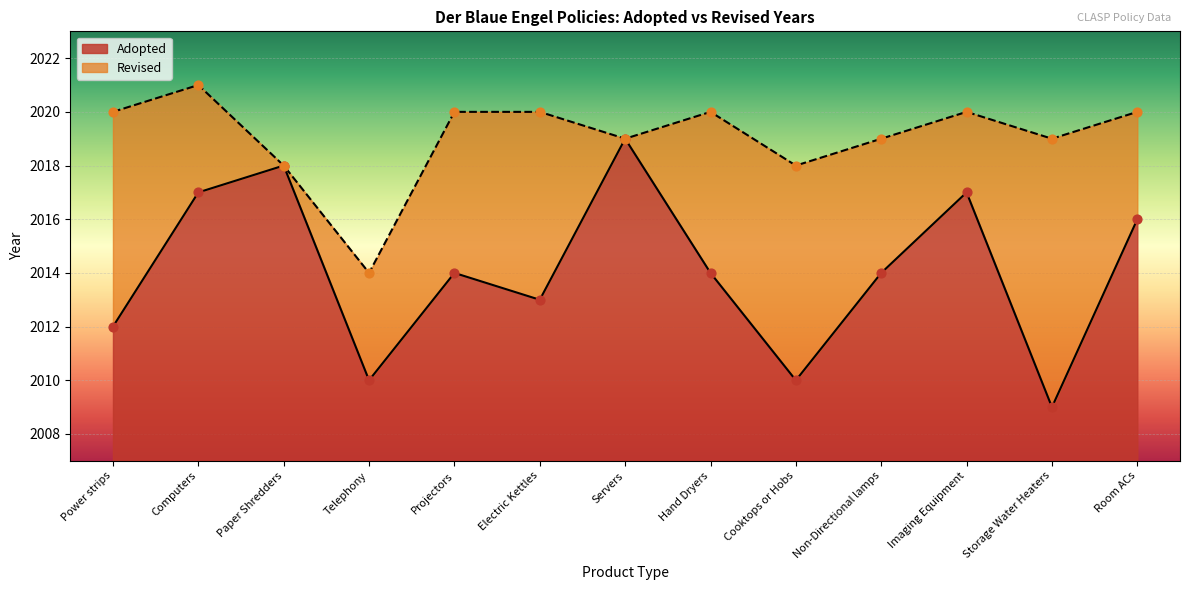

What is the ratio of the value at Cooktops or Hobs to the value at Room ACs?

1.0